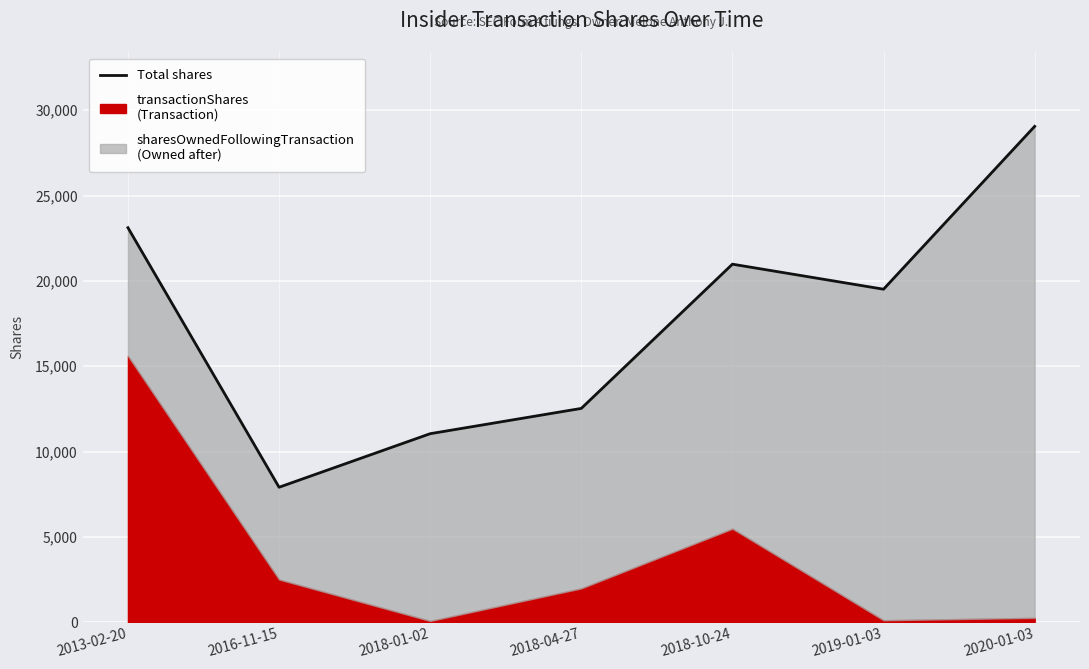

Where is the first local minimum?

2016-11-15